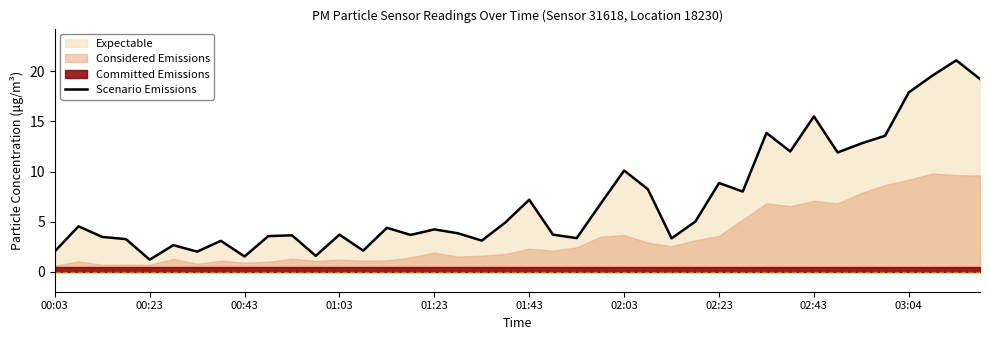

Is it true that Scenario Emissions equals 15.9 at 02:23?

False